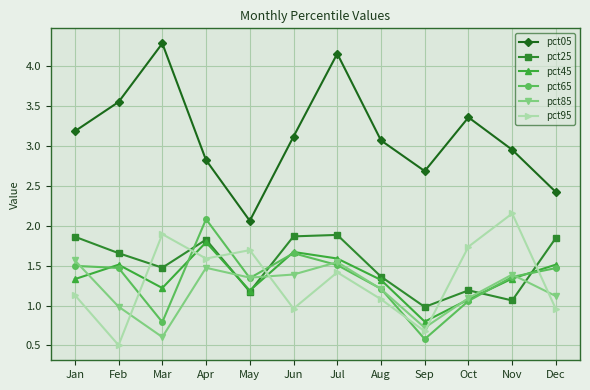

How many interior local valleys does the pct95 series have?

4